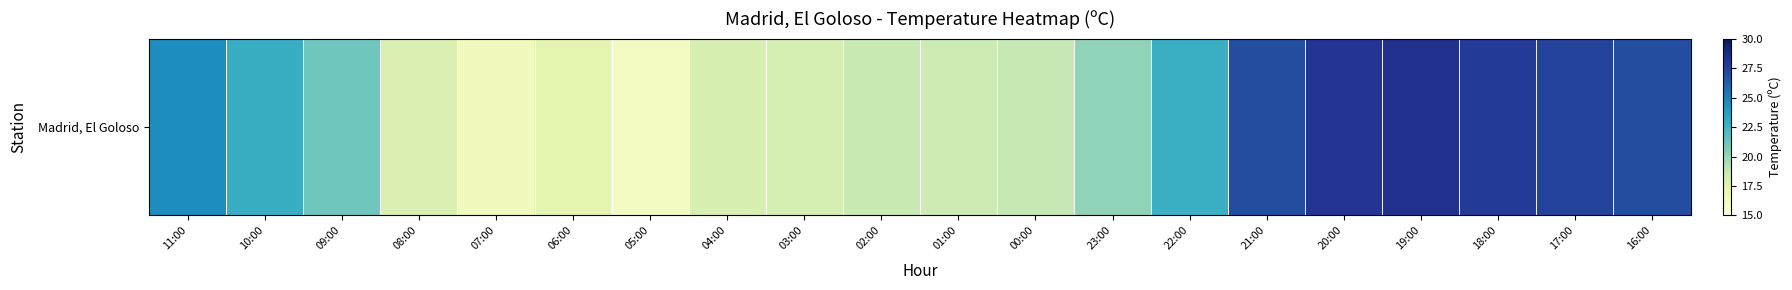

What is the difference between the second highest and second lowest values?

11.7